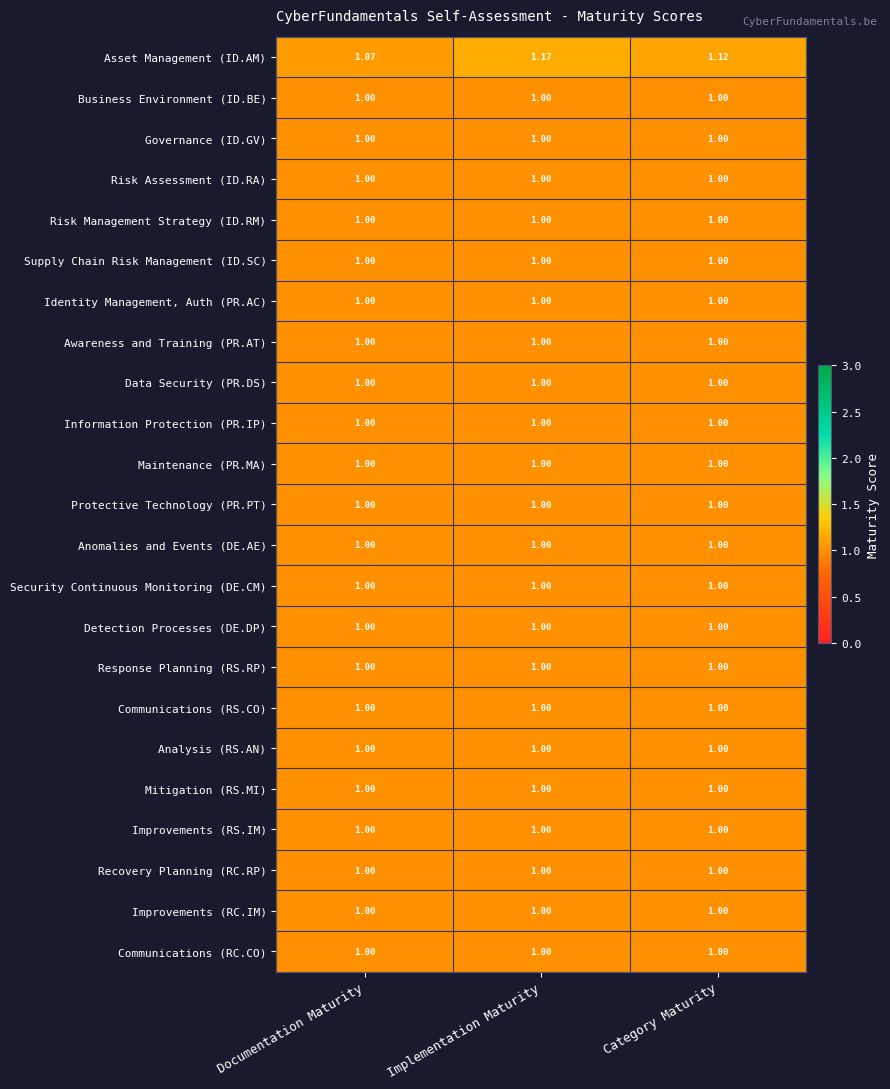

At which category is the sum across all series the highest?

Implementation Maturity